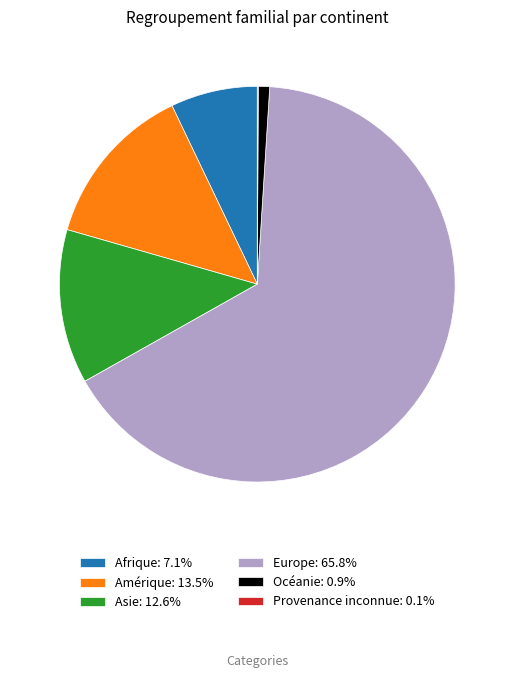

Is the sum of Europe: 65.8% and Océanie: 0.9% greater than half?

Yes